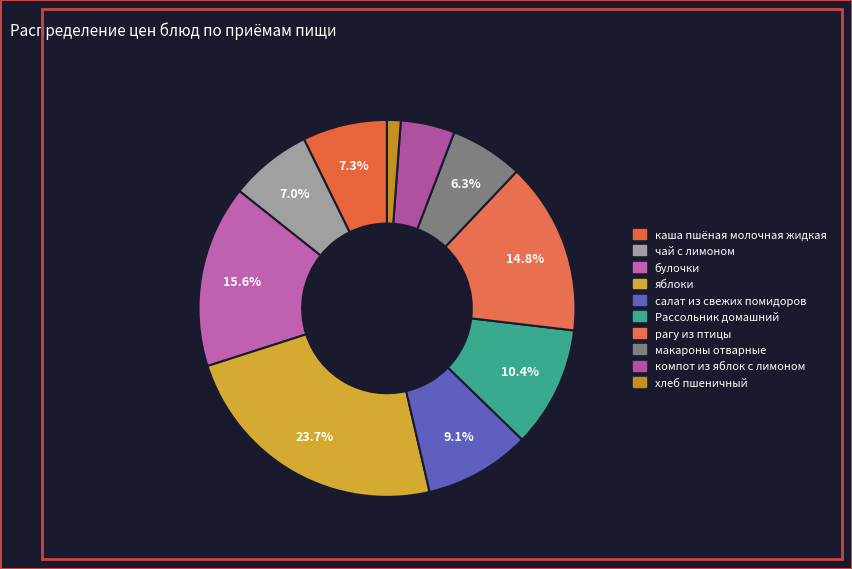

Which has a higher value, каша пшёная молочная жидкая or макароны отварные?

каша пшёная молочная жидкая